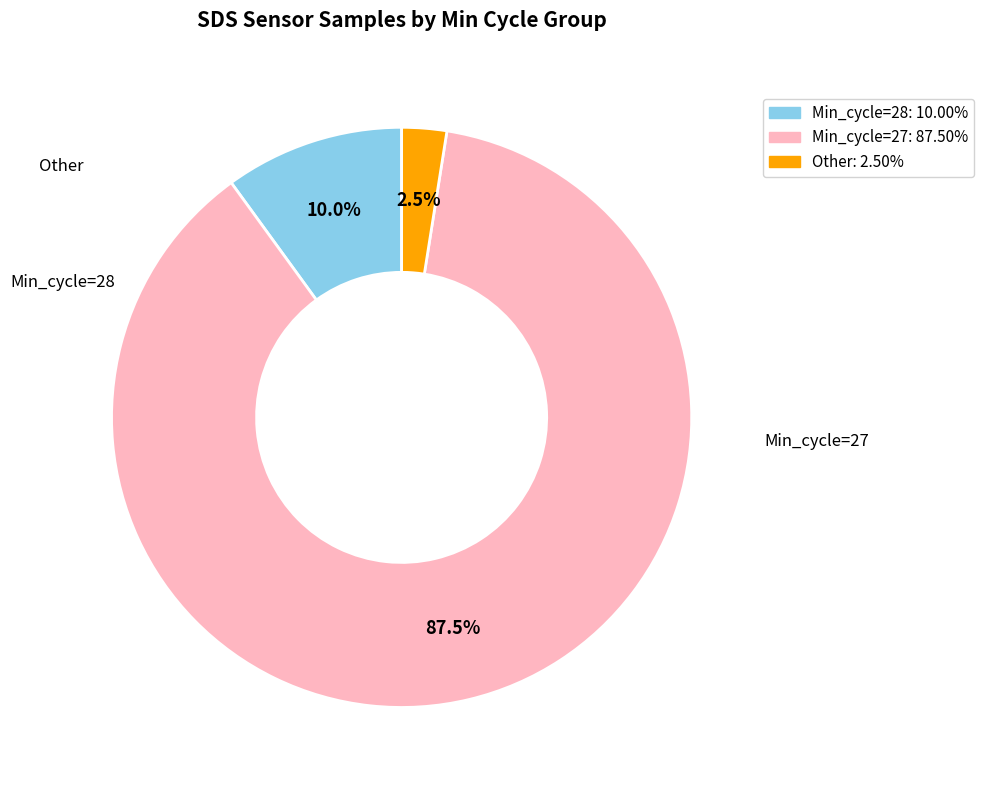

Is there a majority slice in this chart?

Yes